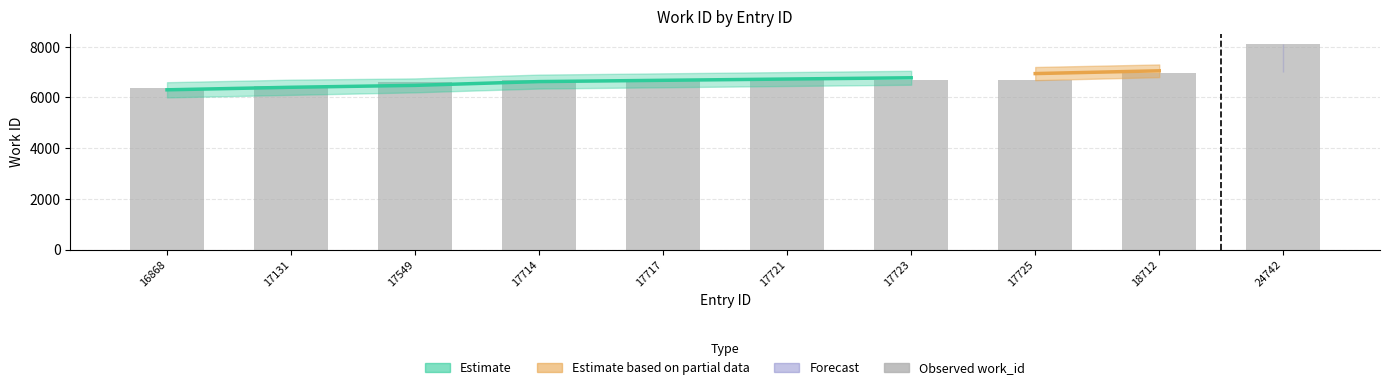

What is the sum of the values at 16868 and 17725?

13069